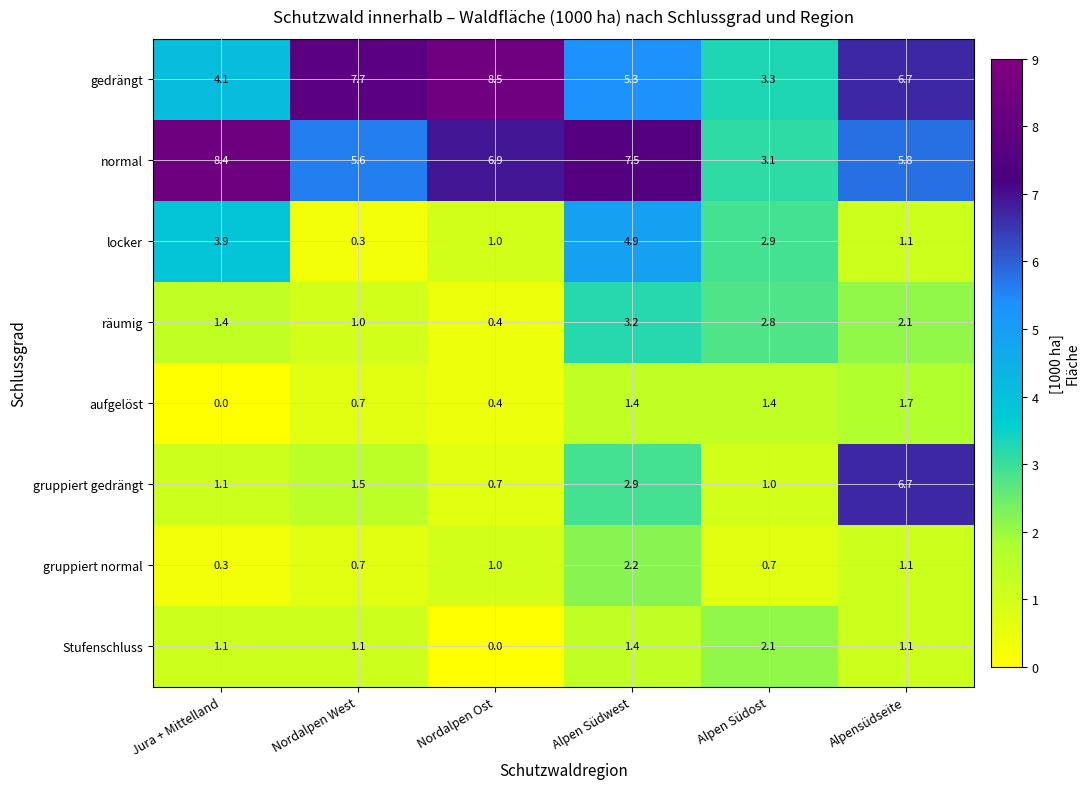

What value does the aufgelöst series have at Alpen Südost?

1.4